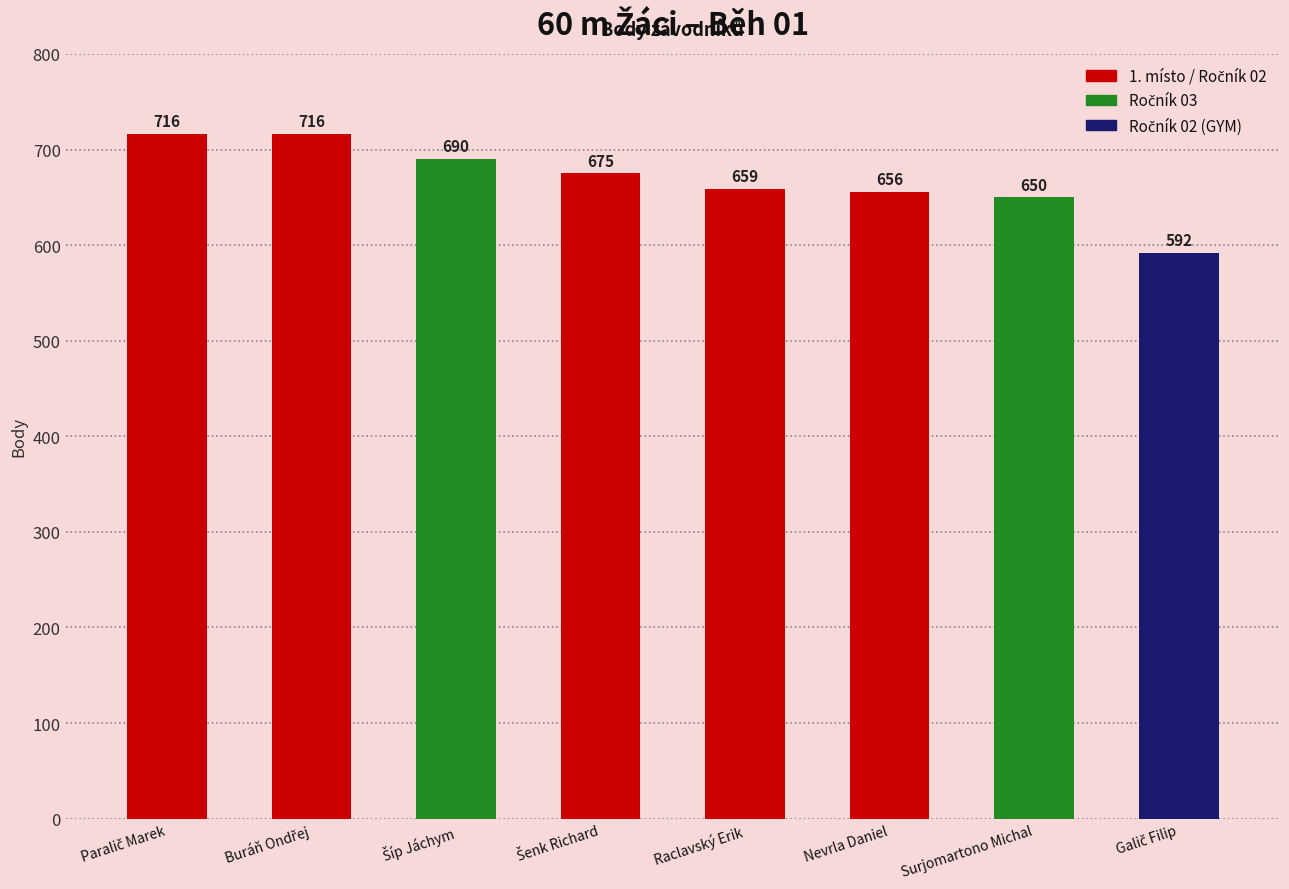

What is the sum of the values at Nevrla Daniel and Surjomartono Michal?

1306